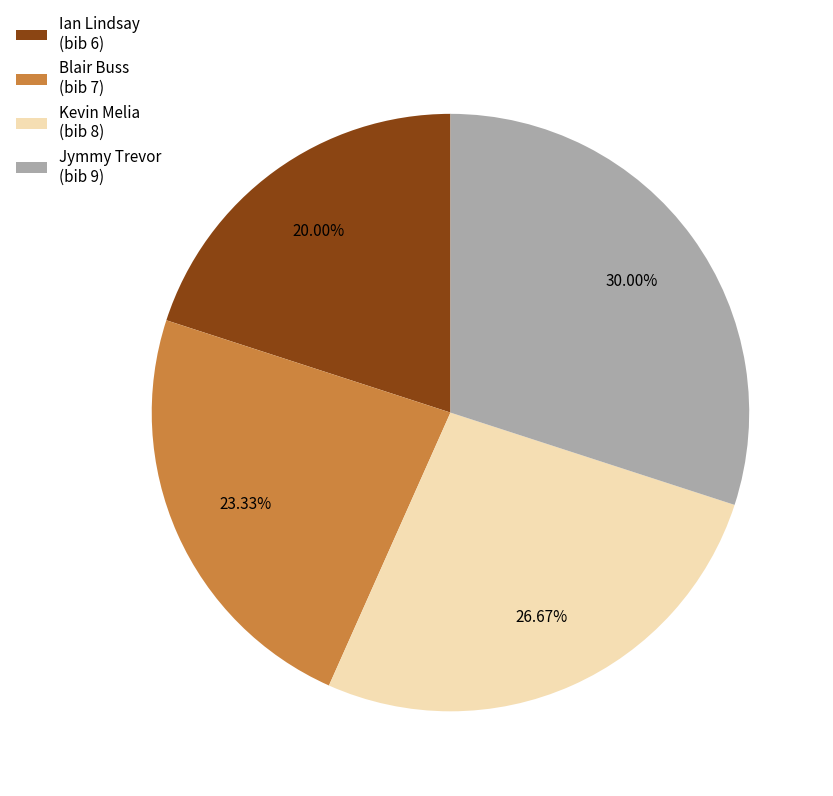

Is the sum of Ian Lindsay (bib 6) and Kevin Melia (bib 8) greater than half?

No